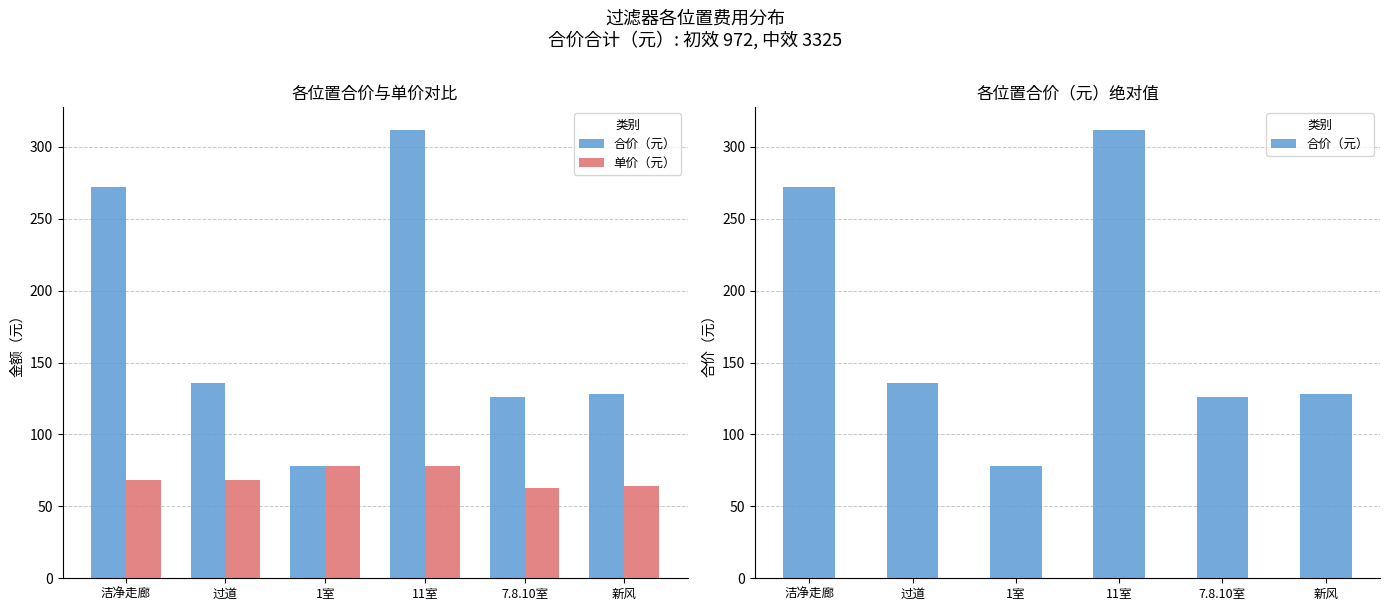

What value does the 单价（元） series have at 7.8.10室?

63